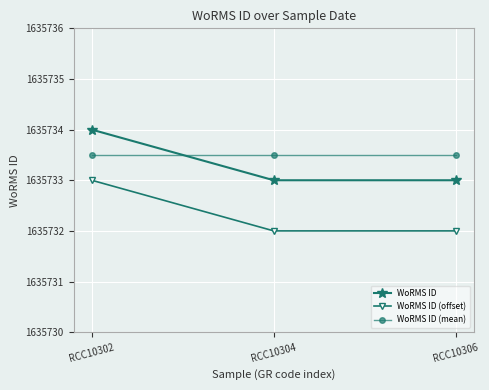

What is the highest value of the WoRMS ID series?

1635734.0